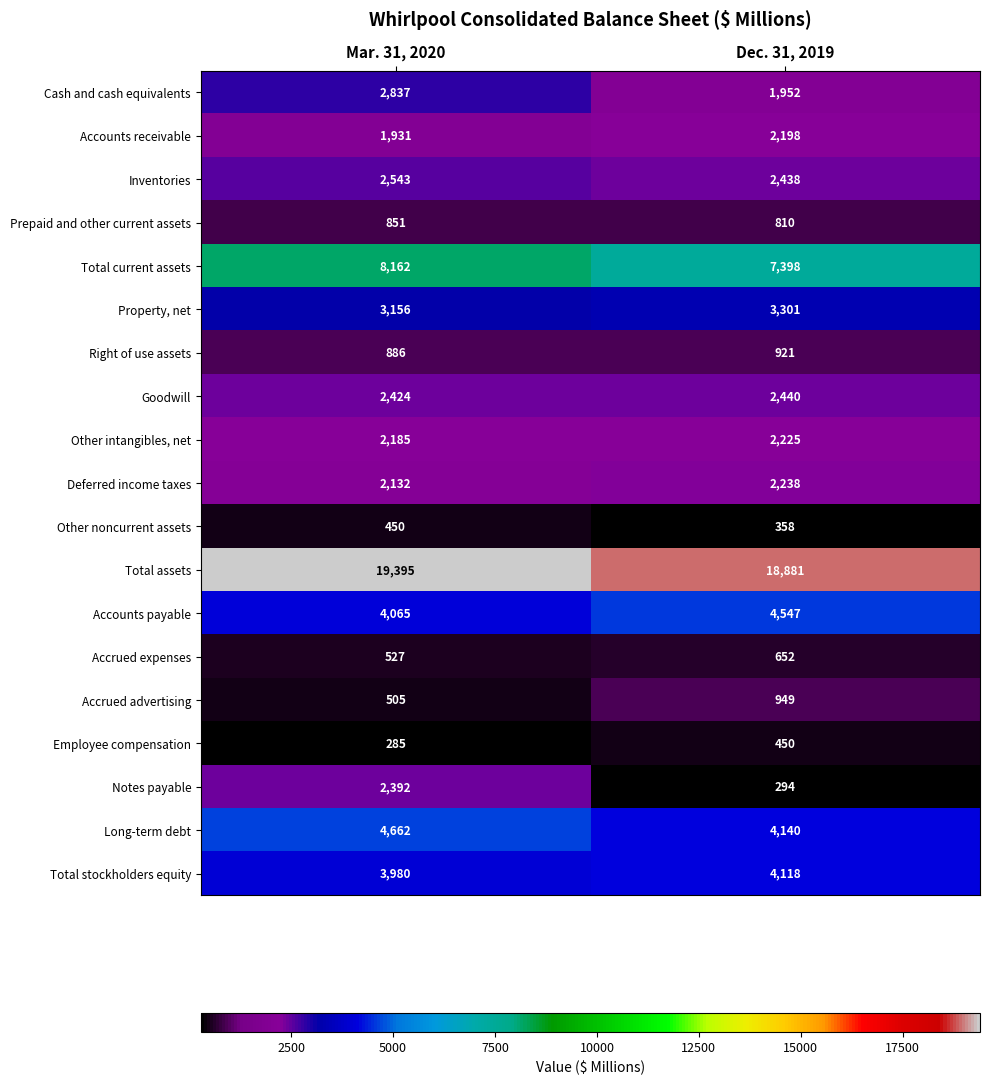

The Cash and cash equivalents series shows 4446 at Mar. 31, 2020. True or false?

False